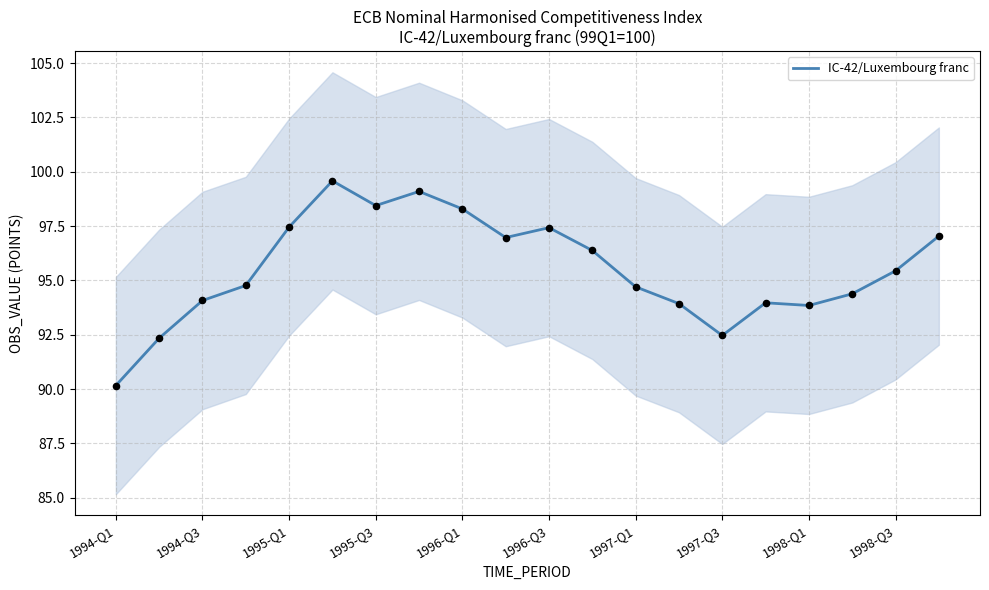

What is the highest value of the IC-42/Luxembourg franc series?

99.6